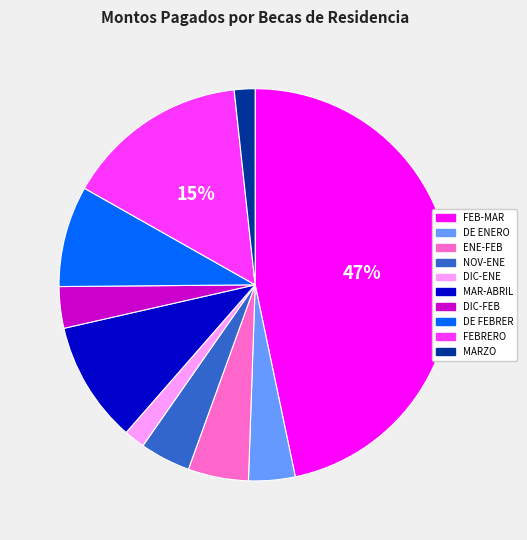

To the nearest percent, what is the average slice percentage?

10%